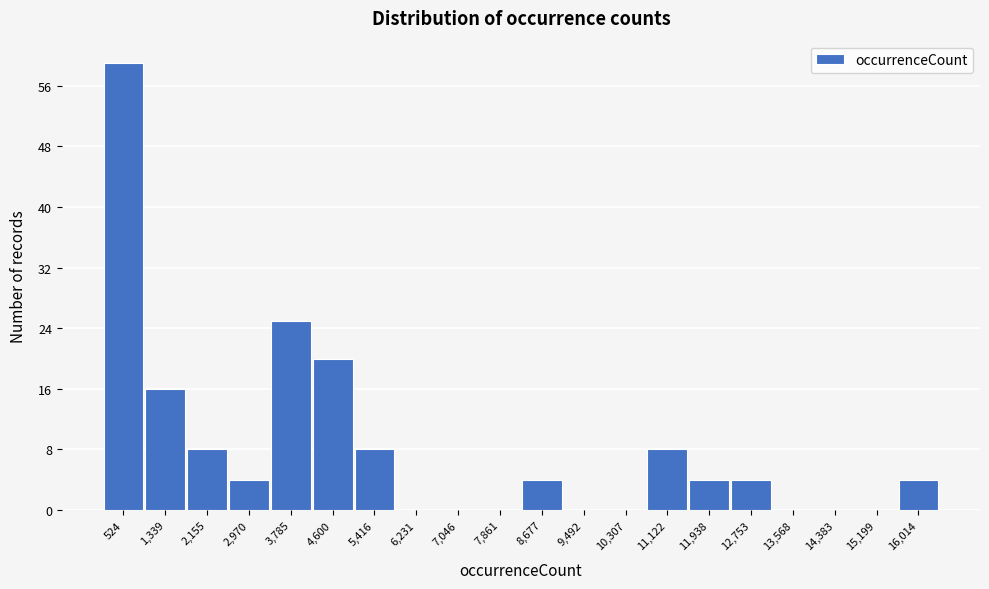

Over which range of the x-axis is the bar tallest?

100 to 900